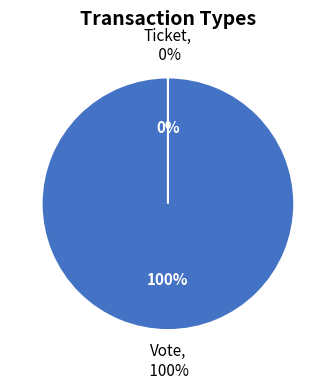

What is the largest slice in the pie chart?

Vote